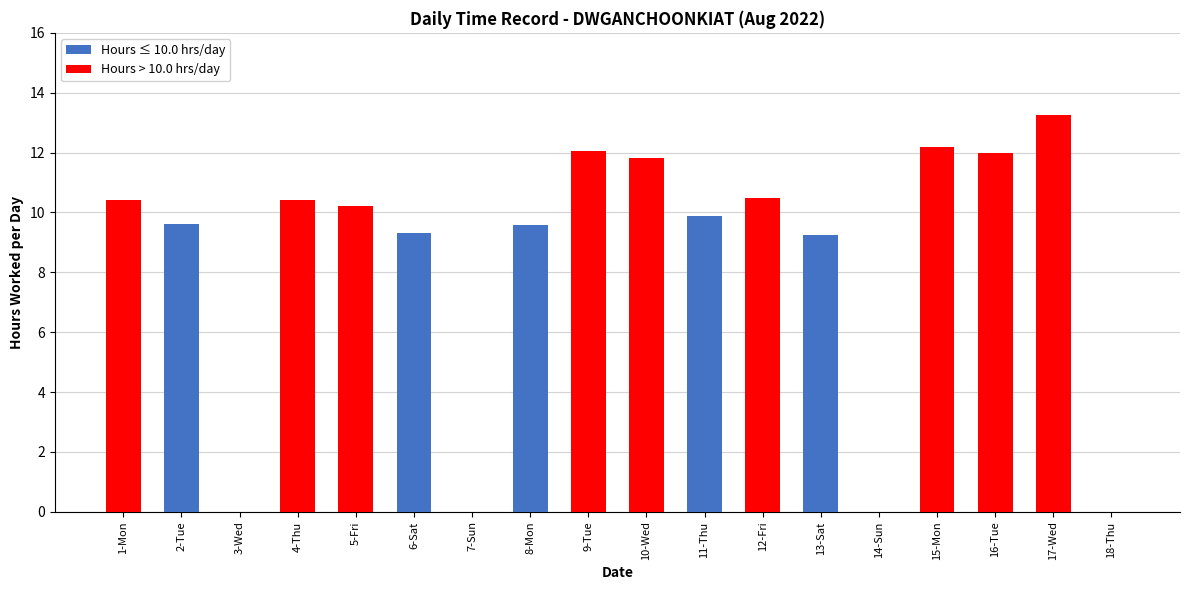

What is the total value across all series at 6-Sat?

9.3